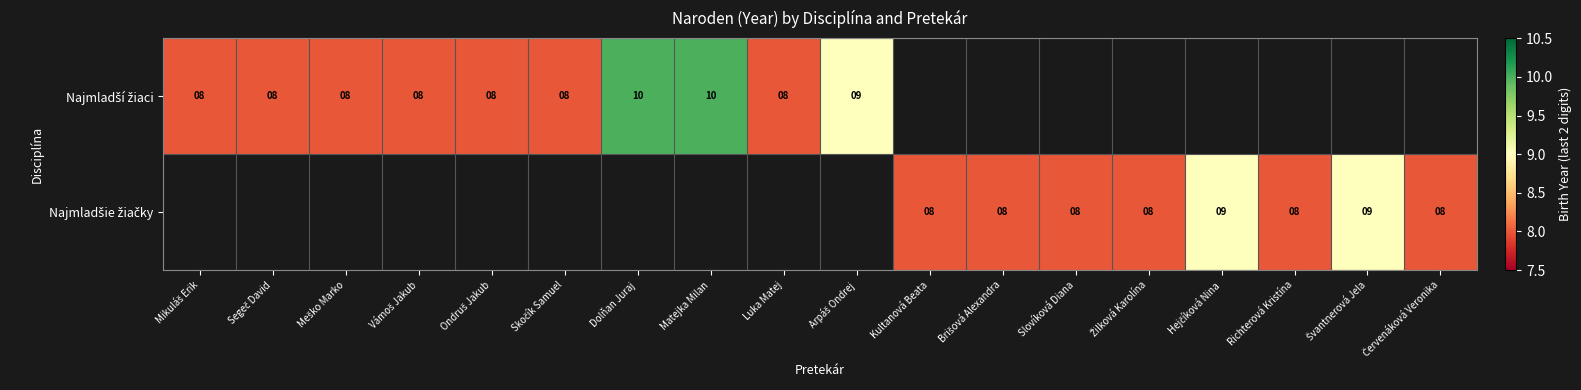

How many positive values does the Najmladší žiaci series have?

10